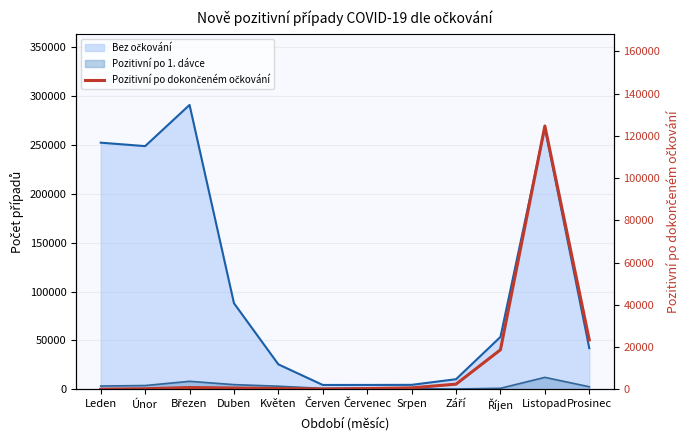

What is the average value?

14351